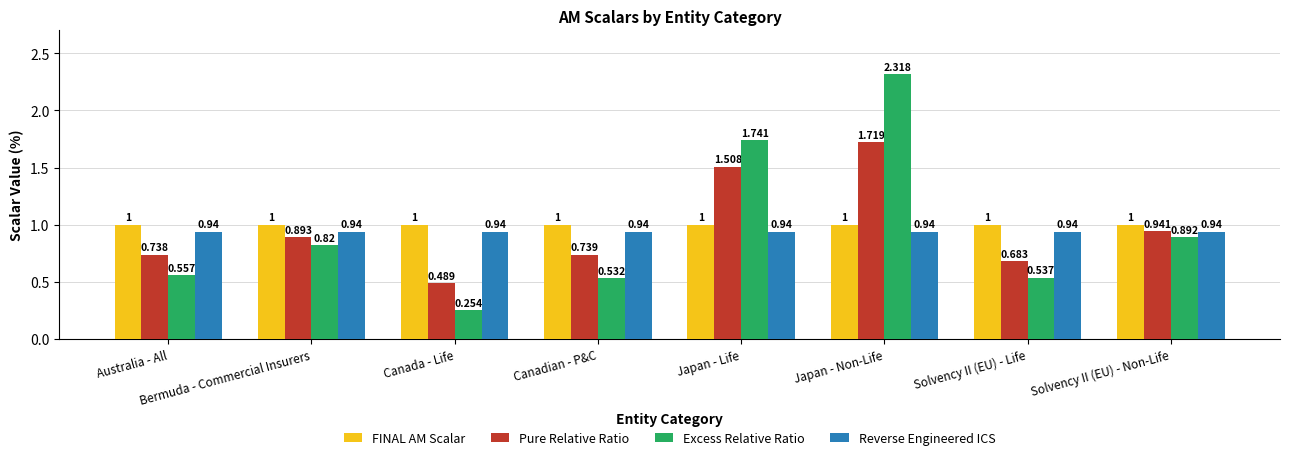

How many distinct data groups are displayed?

4